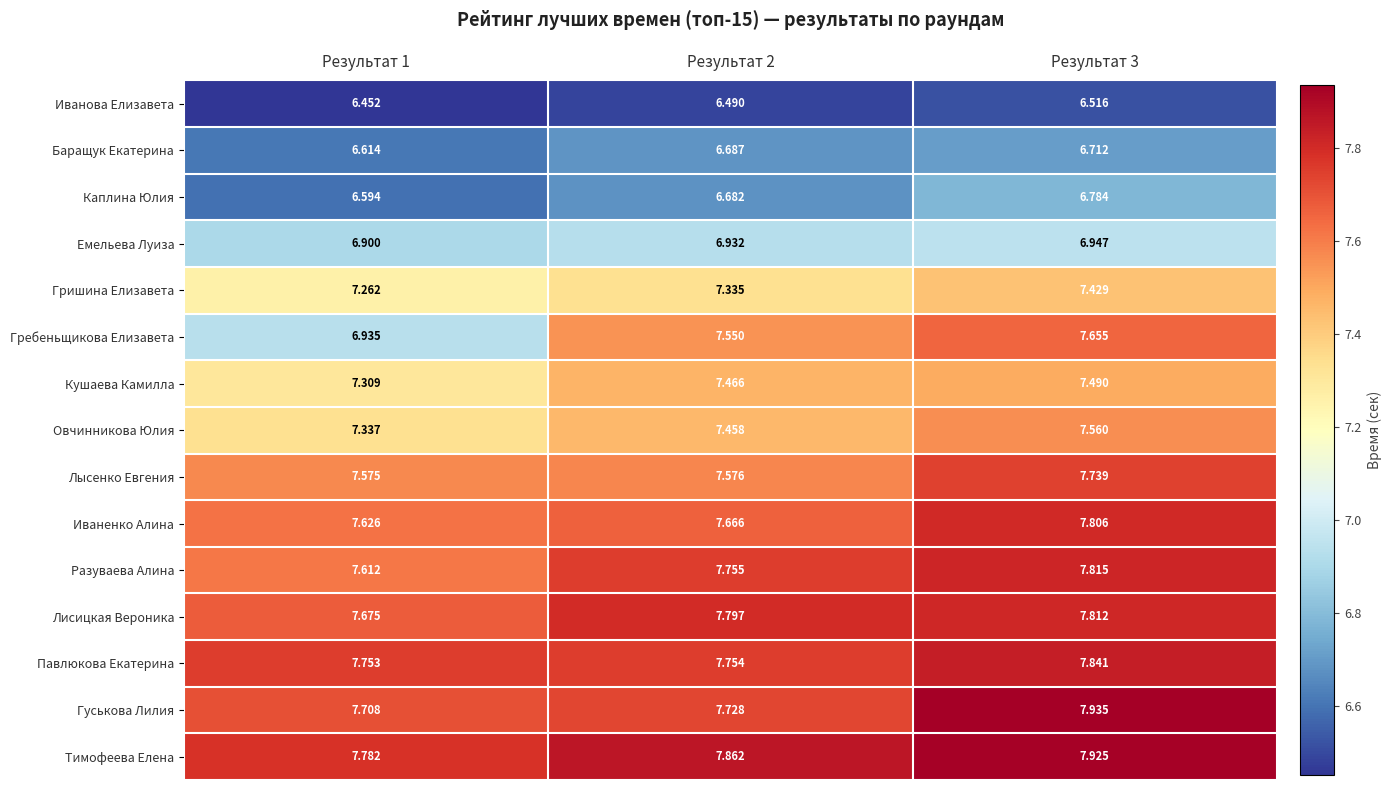

List the series in order of their peak value, lowest first.

Иванова Елизавета, Баращук Екатерина, Каплина Юлия, Емельева Луиза, Гришина Елизавета, Кушаева Камилла, Овчинникова Юлия, Гребеньщикова Елизавета, Лысенко Евгения, Иваненко Алина, Лисицкая Вероника, Разуваева Алина, Павлюкова Екатерина, Тимофеева Елена, Гуськова Лилия